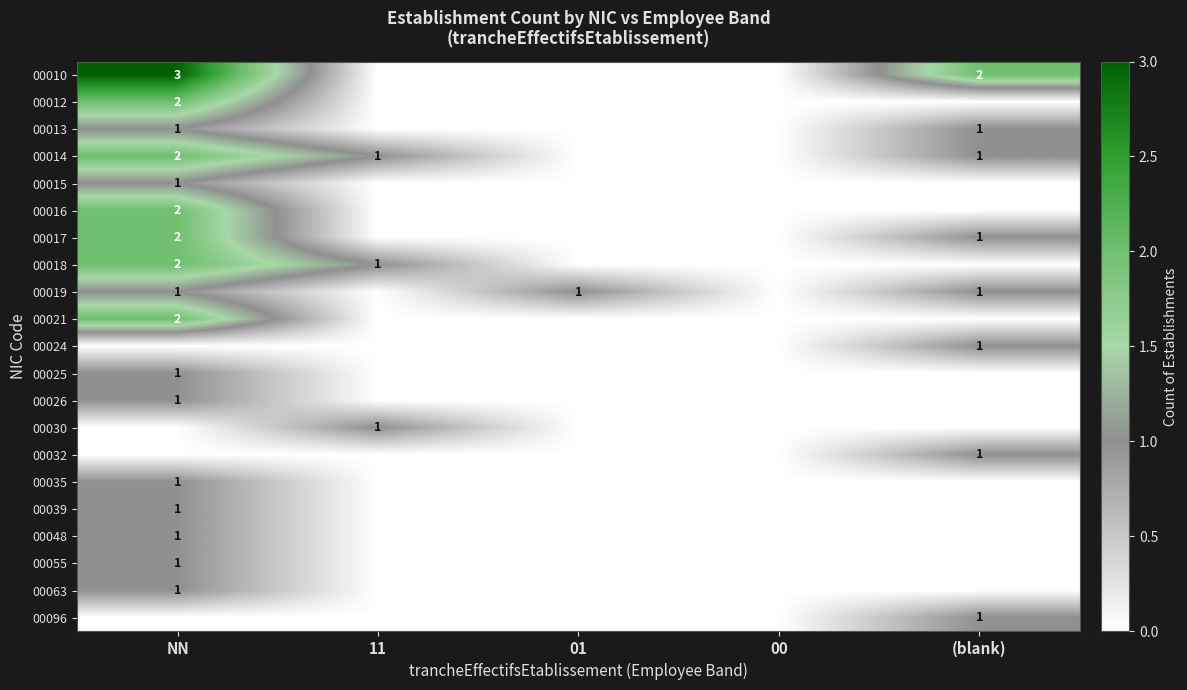

What is the spread (max minus min) of values at (blank)?

2